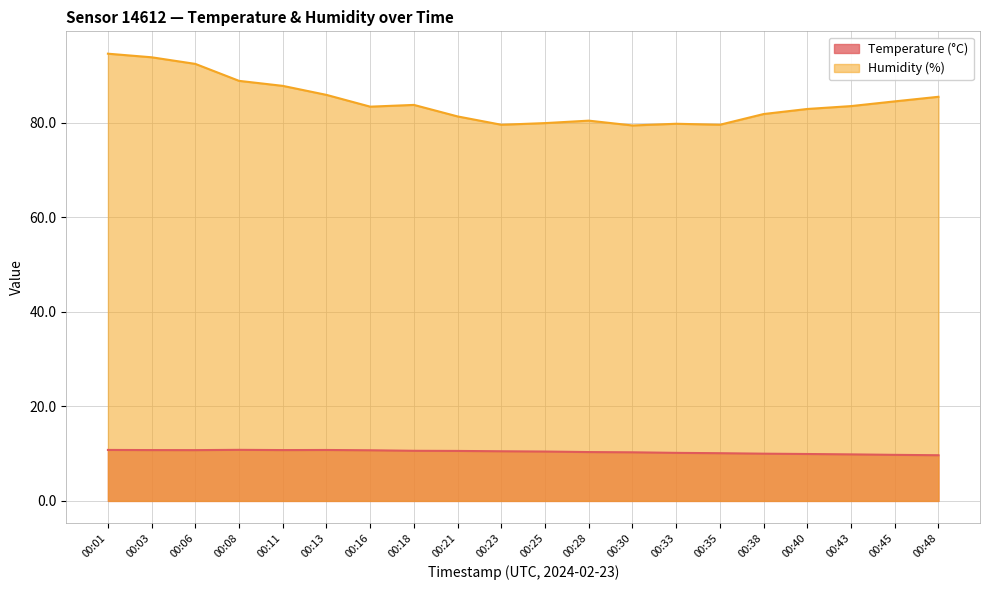

At which category is the sum across all series the highest?

00:01